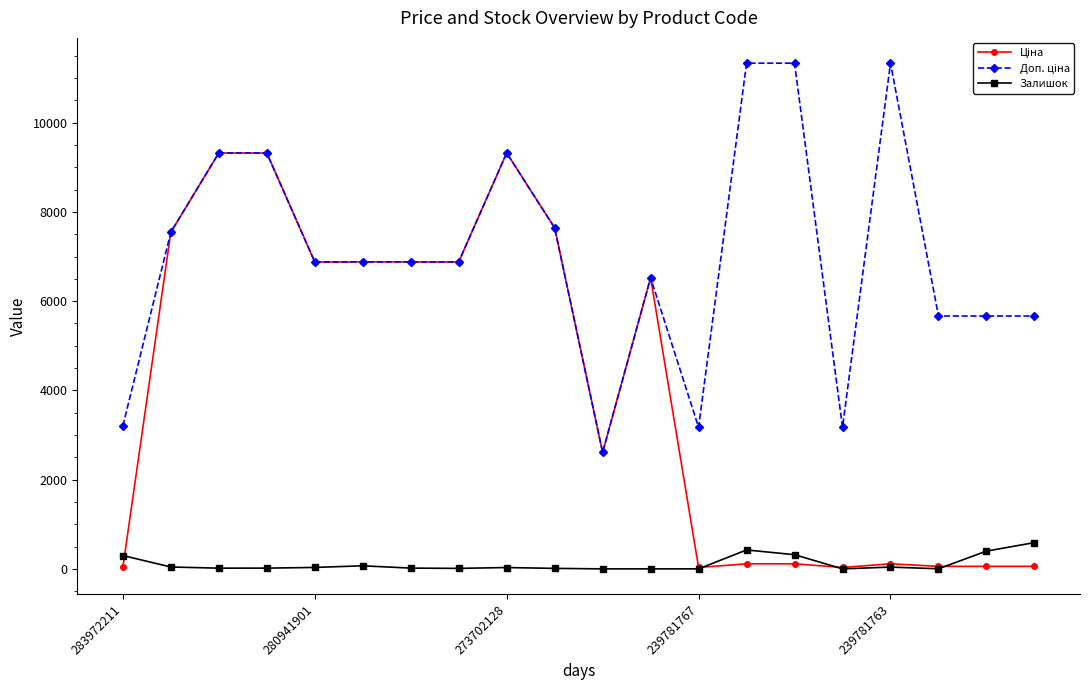

What is the greatest value displayed?

11334.0